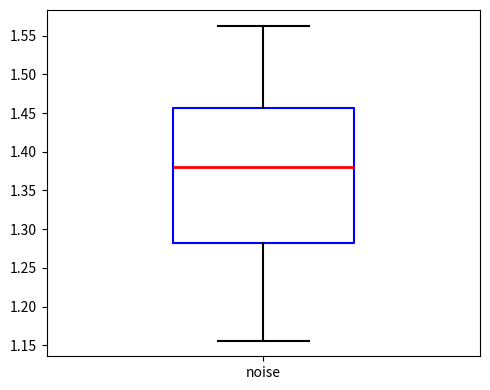

Where does the median line of the box for noise sit on the y-axis? The values are not printed on the chart, so give them approximately, as read against the axis.

1.380